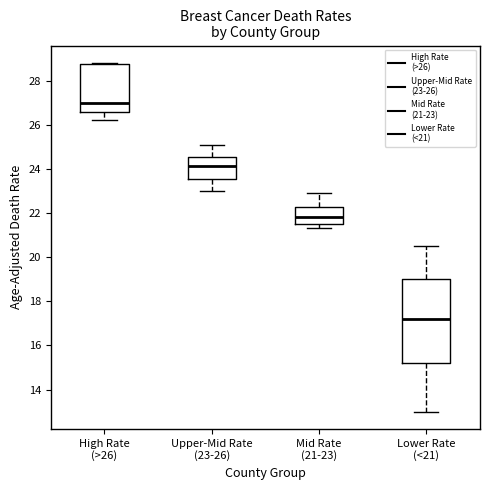

Reading left to right, read every box against the y-axis: the position of its median line, the range the box covers, and the ends of its whiskers. The values are not printed on the chart, so give them approximately, as read against the axis.

High Rate (>26): median 27.0, box 26.6 to 28.8, whiskers 26.2 to 28.8
Upper-Mid Rate (23-26): median 24.2, box 23.6 to 24.6, whiskers 23.0 to 25.2
Mid Rate (21-23): median 21.8, box 21.6 to 22.2, whiskers 21.4 to 23.0
Lower Rate (<21): median 17.2, box 15.2 to 19.0, whiskers 13.0 to 20.6